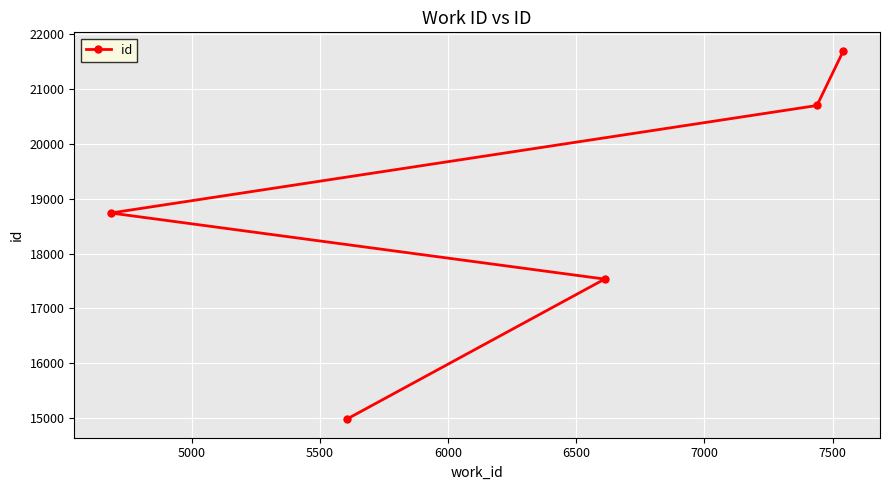

What is the difference between the maximum and minimum values?

6726